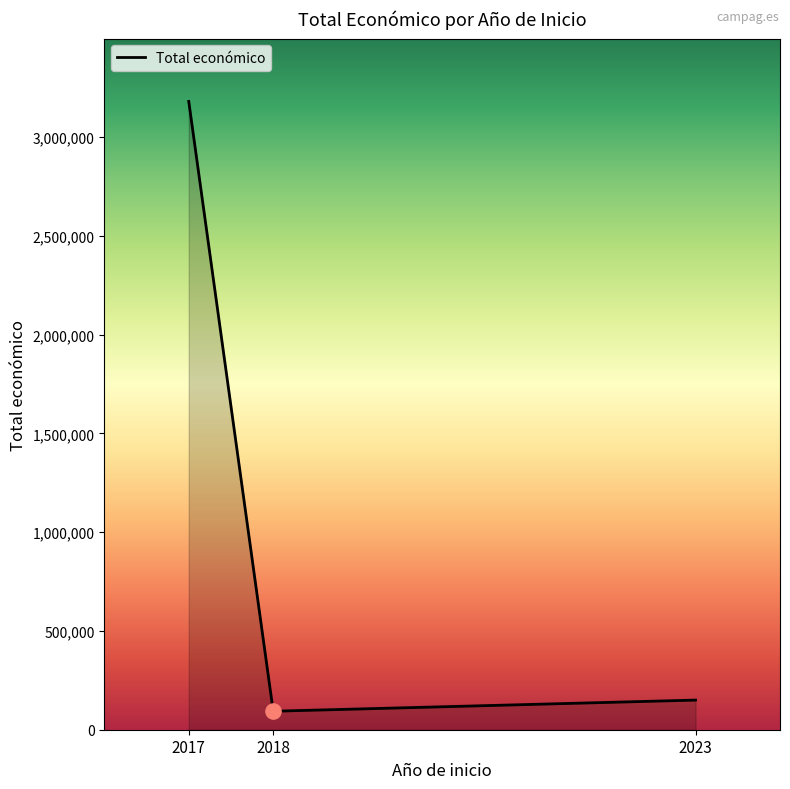

Between 2018 and 2017, which is larger?

2017